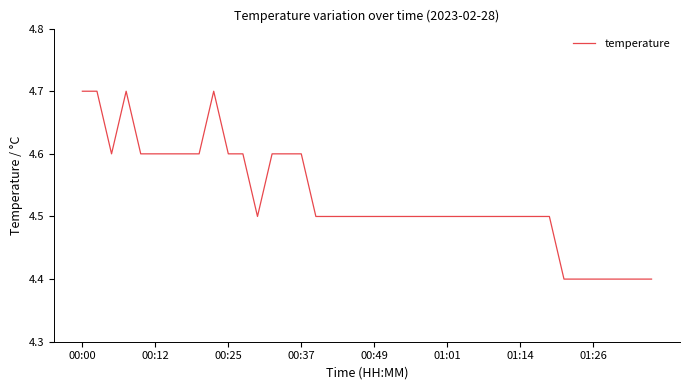

What is the smallest value displayed?

4.4